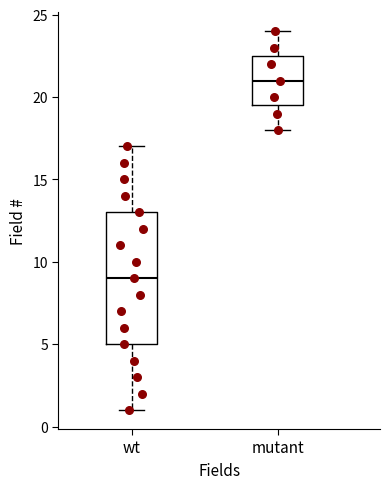

Where does the median line of the box for mutant sit on the y-axis? The values are not printed on the chart, so give them approximately, as read against the axis.

21.0